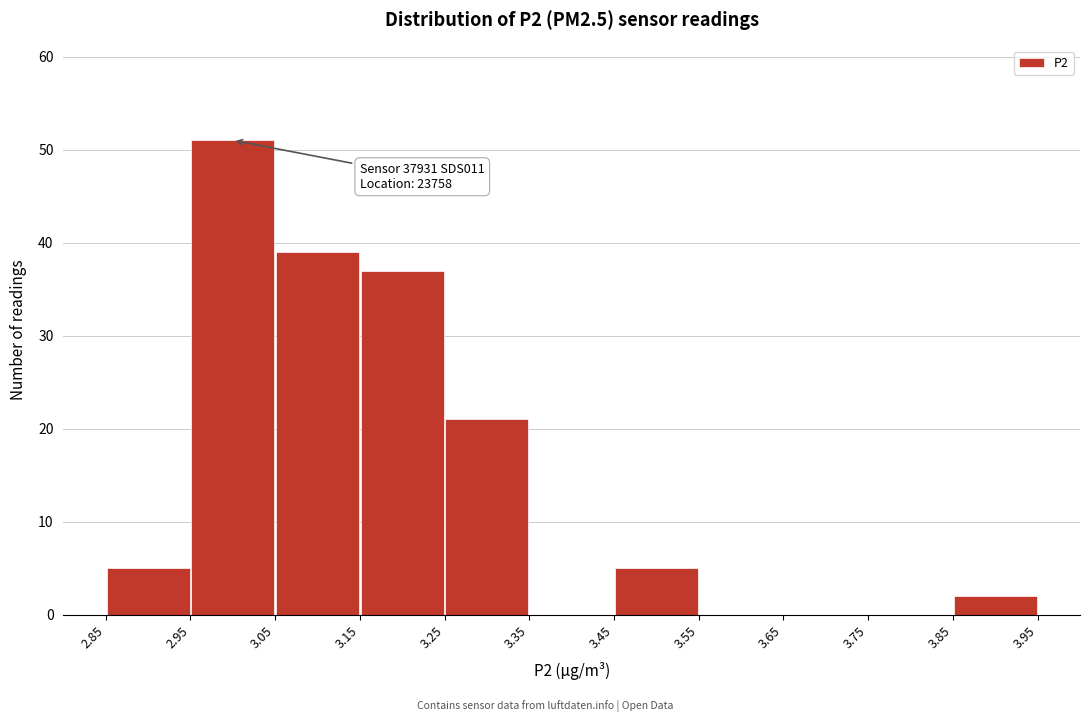

Which range on the x-axis has the tallest bar?

2.95 to 3.05